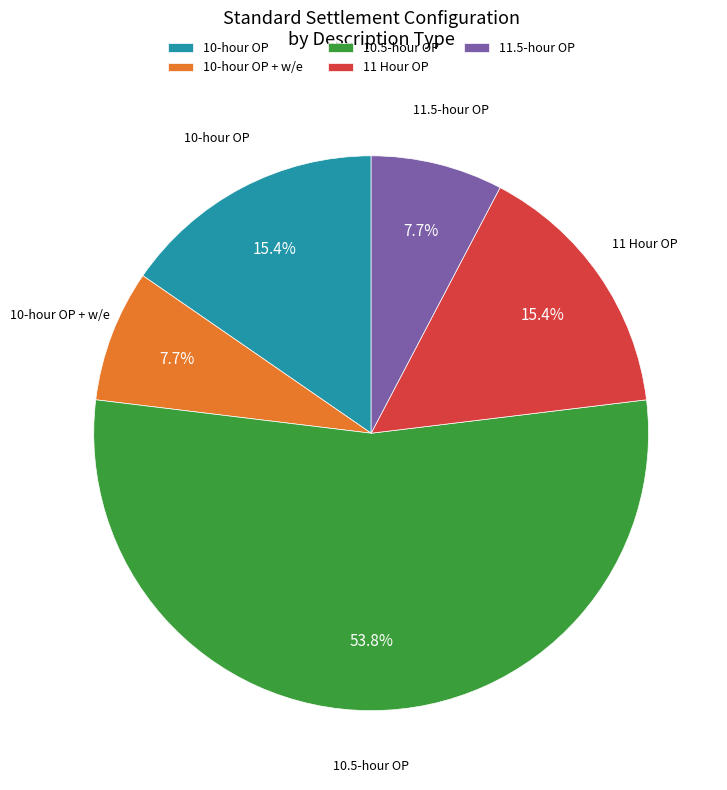

How many segments does this pie chart have?

5